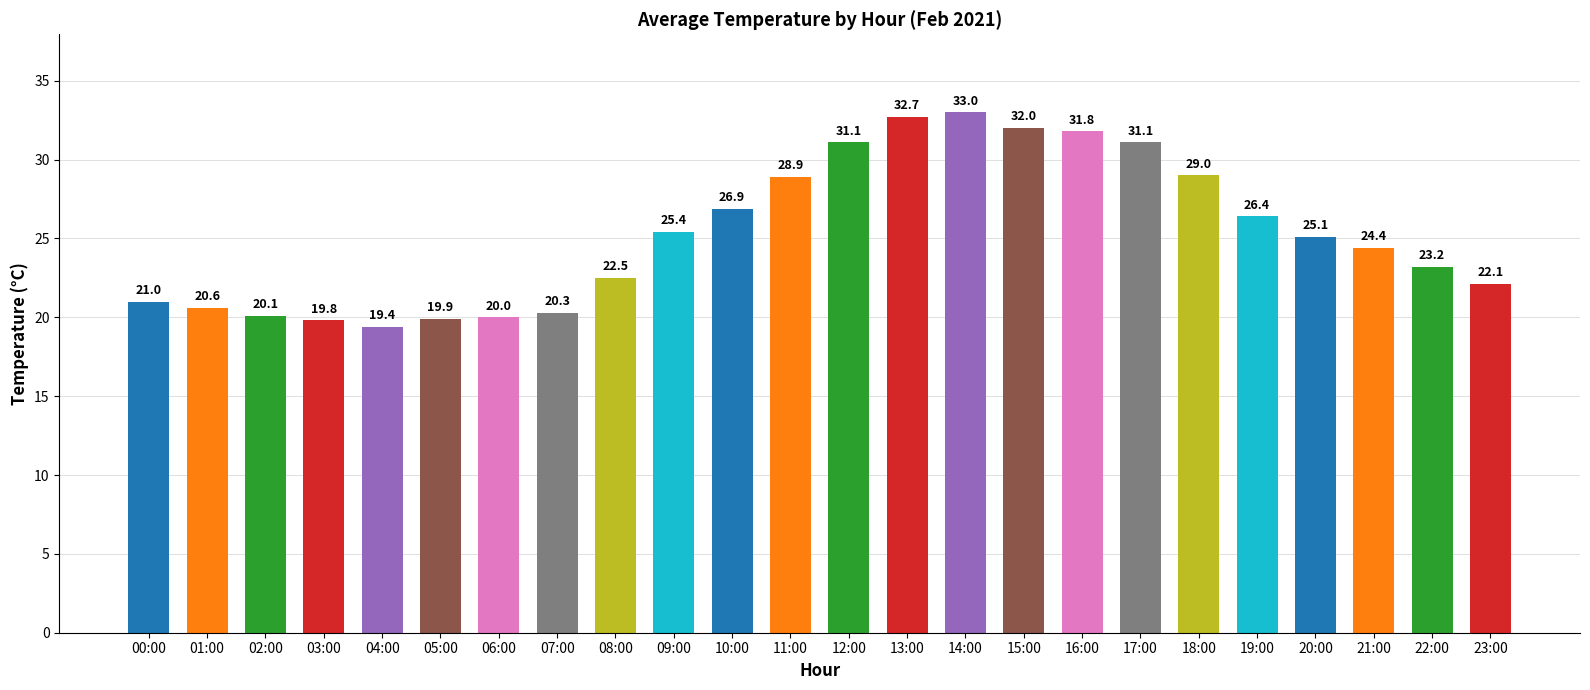

What is the label of the 3rd bar from the left?

02:00